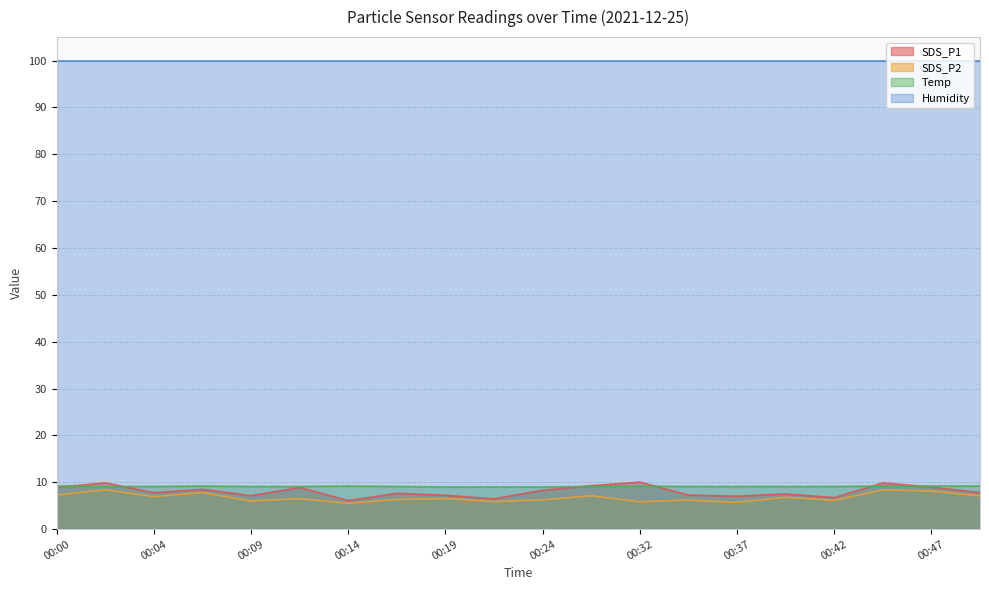

Is it true that SDS_P2 equals 12.3 at 00:44?

False